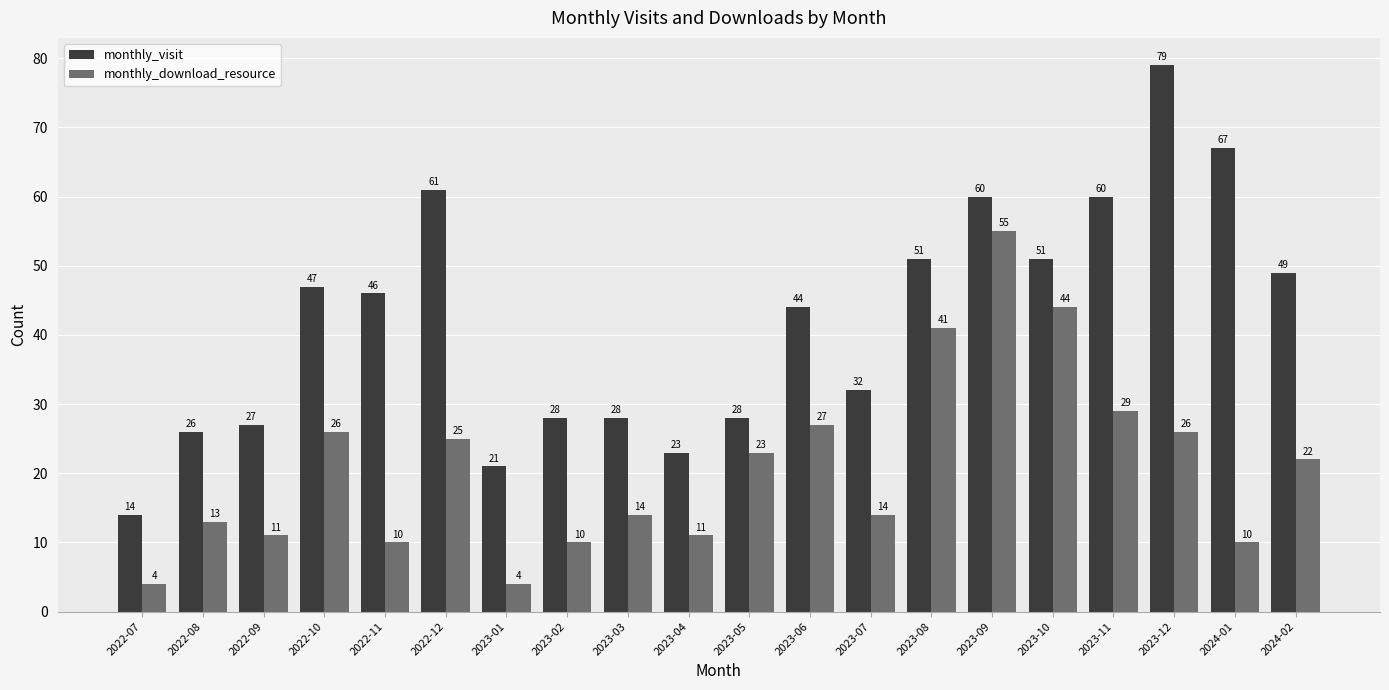

The monthly_visit series shows 51 at 2023-08. True or false?

True